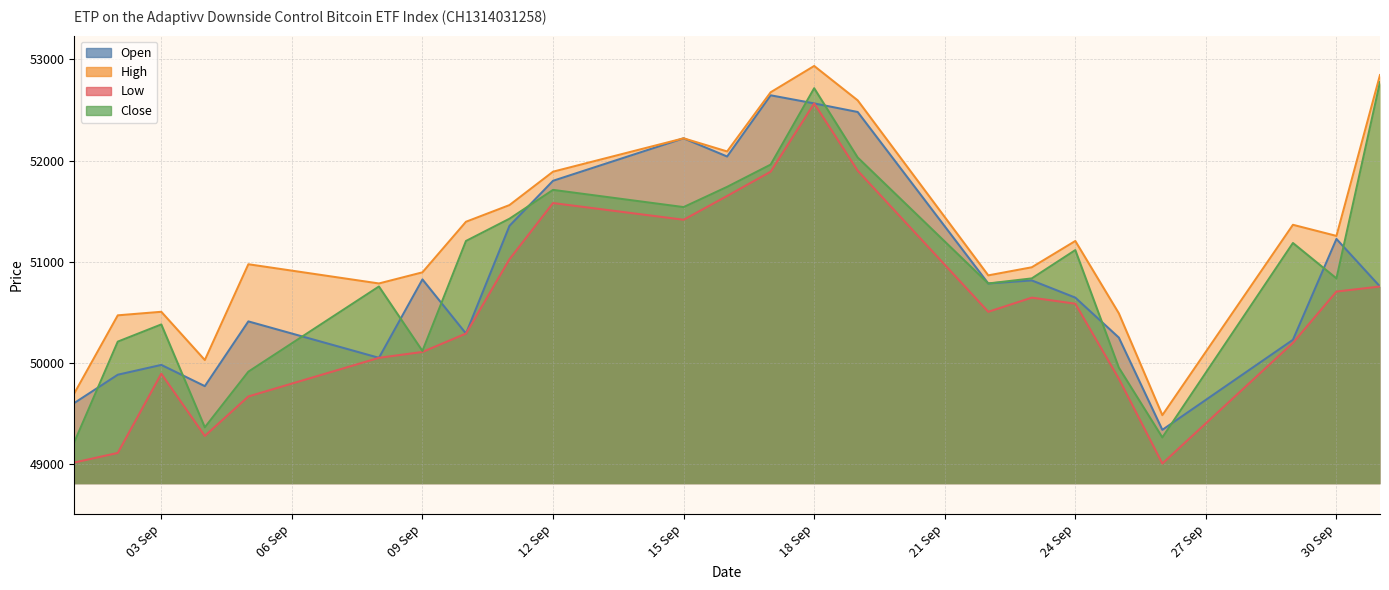

How many values in the Open series exceed 50755?

11